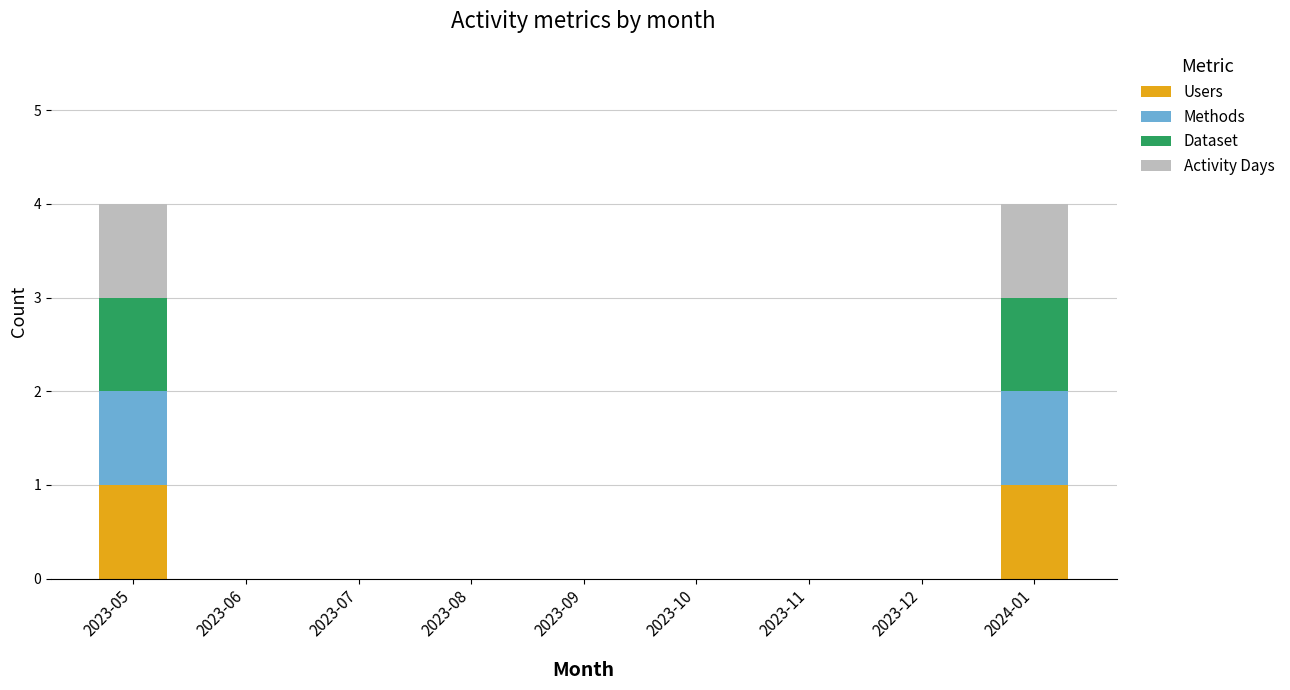

Is it true that Users equals 0 at 2023-09?

True